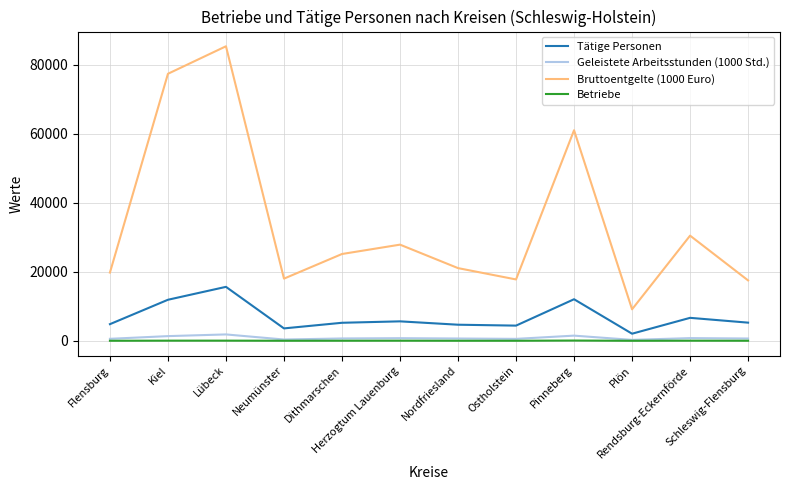

The value of Betriebe at Schleswig-Flensburg is 25.0. True or false?

True